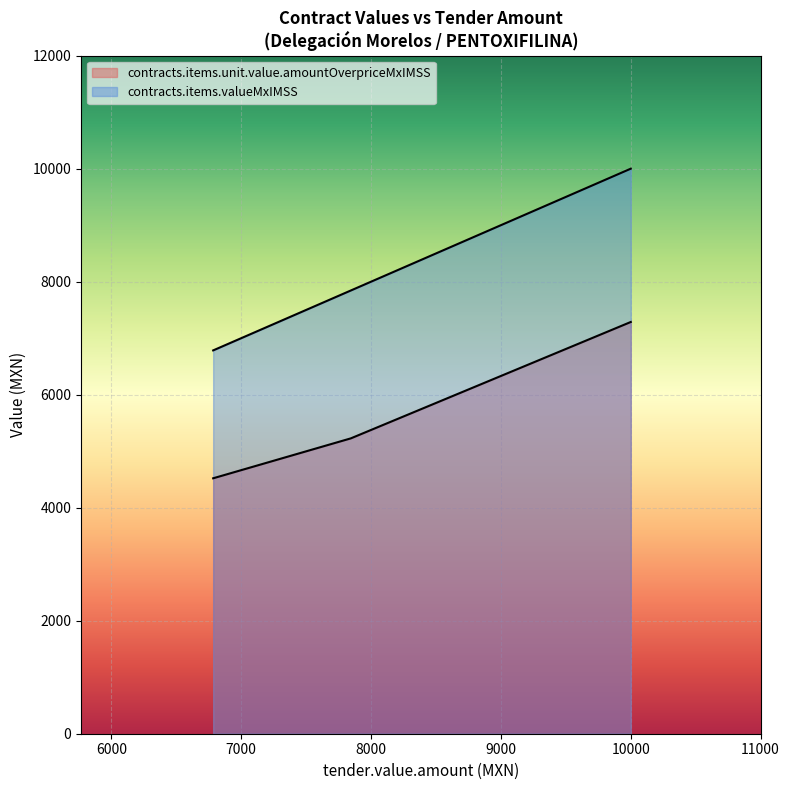

How many lines are shown in the chart?

2